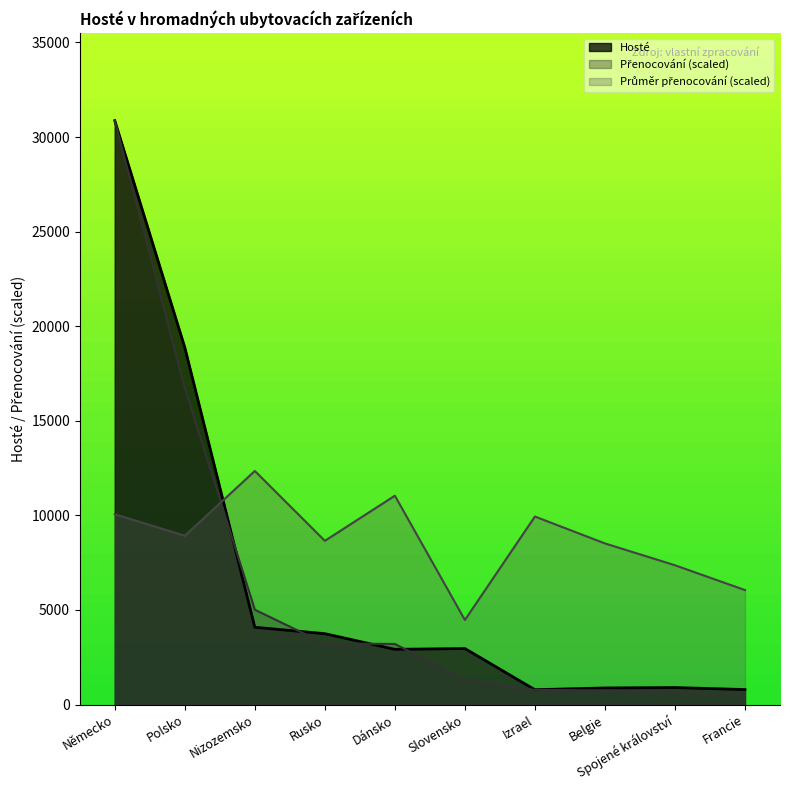

Between Polsko and Belgie, which is larger?

Polsko